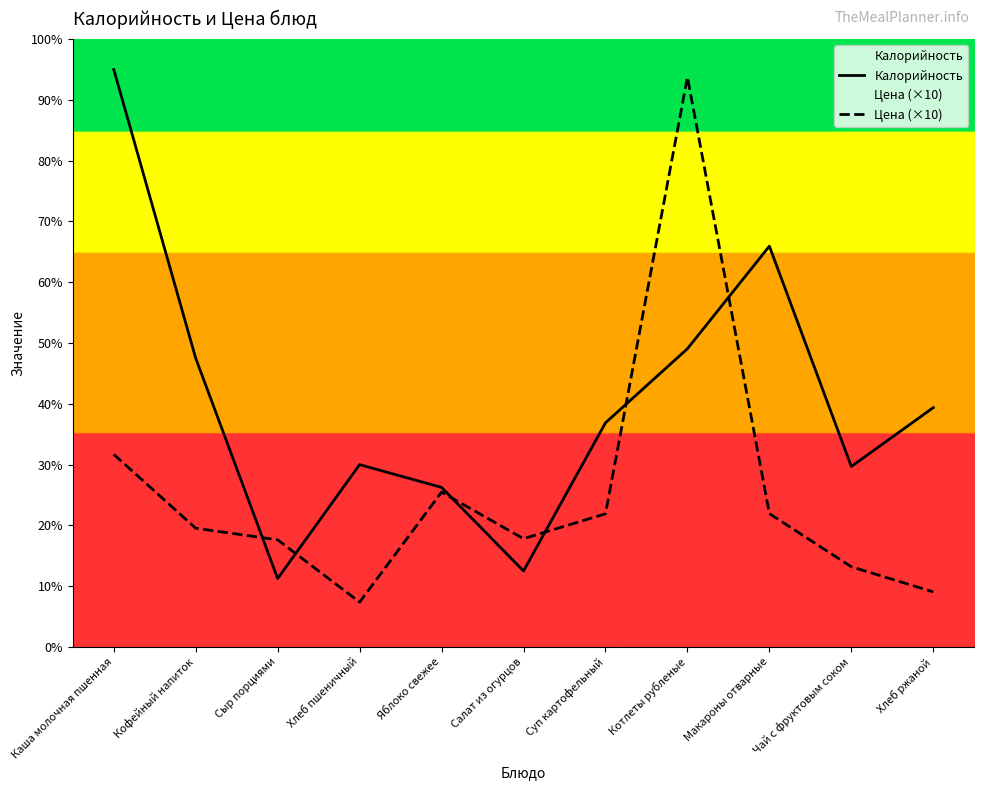

What is the label of the 4th point from the right?

Котлеты рубленые